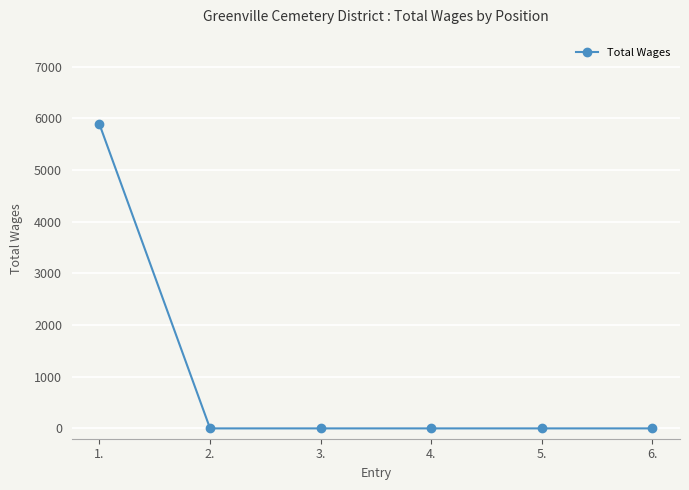

What is the label of the 3rd point from the left?

3.